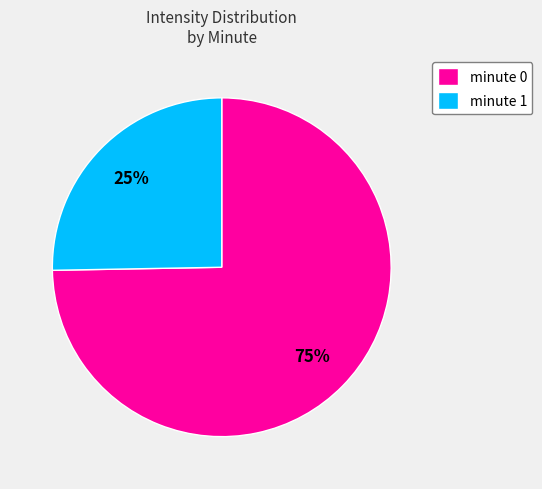

Which category accounts for the majority?

minute 0